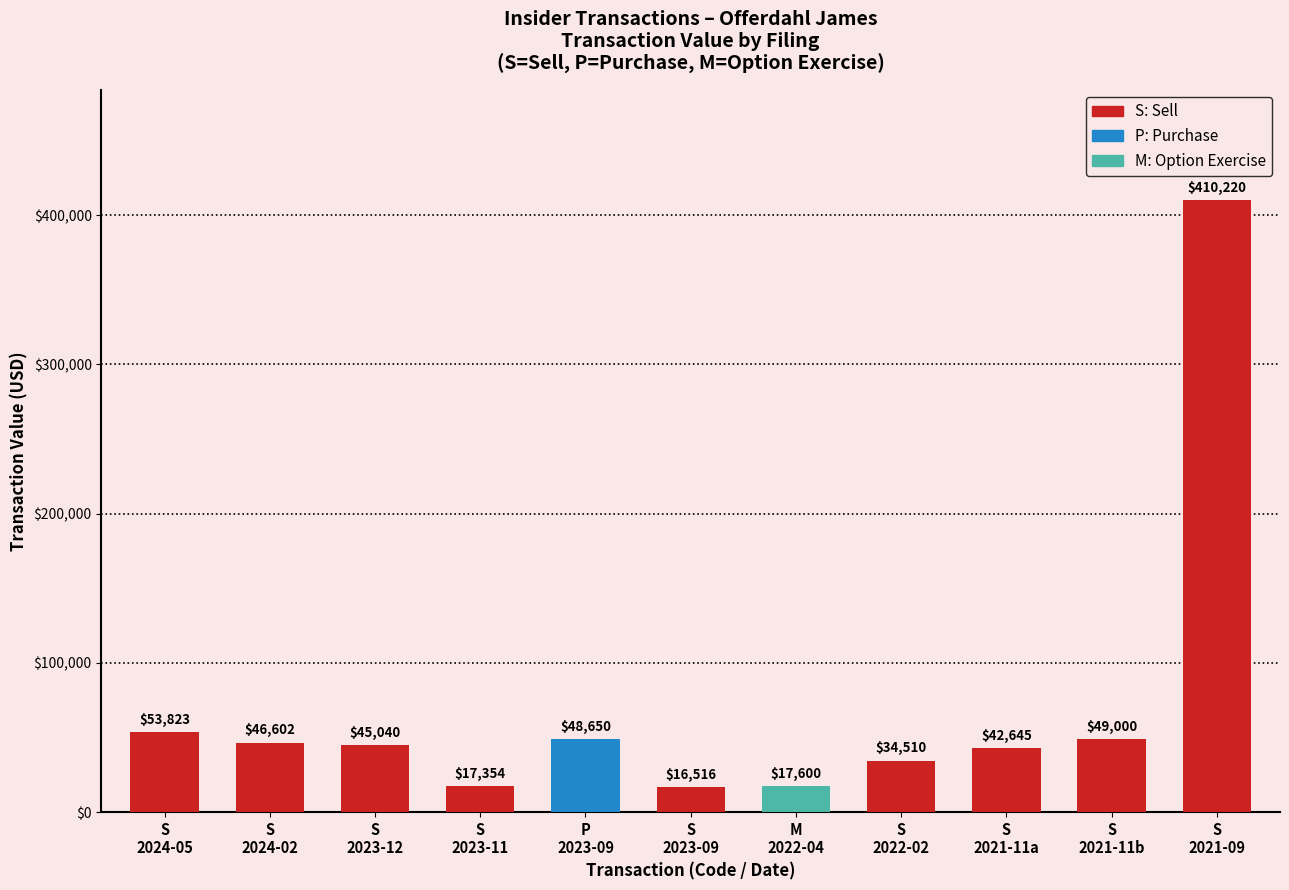

Does the chart contain any negative values?

No